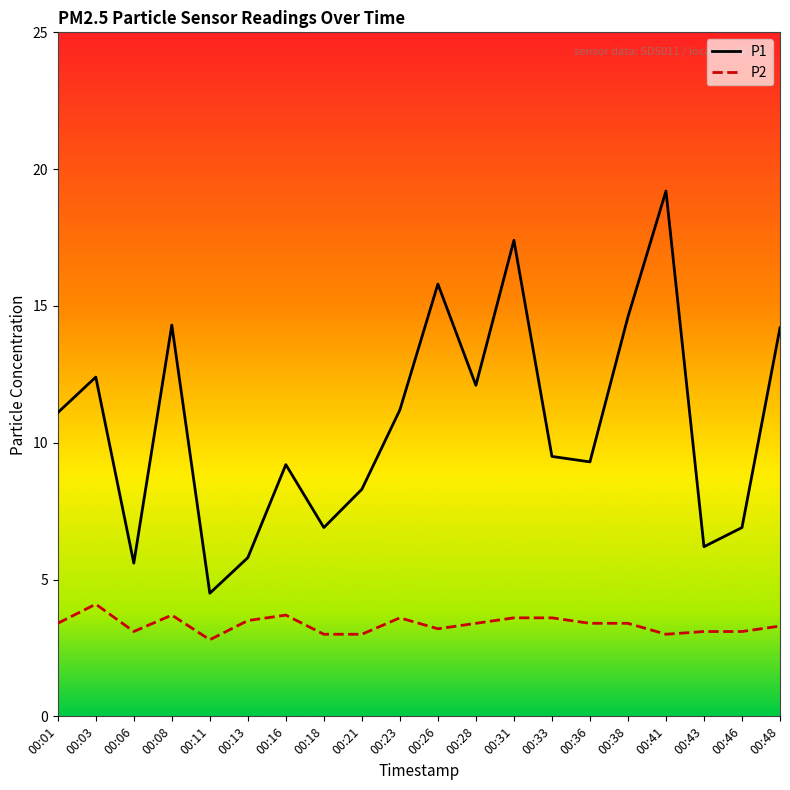

True or false: P1 and P2 intersect in this chart.

False